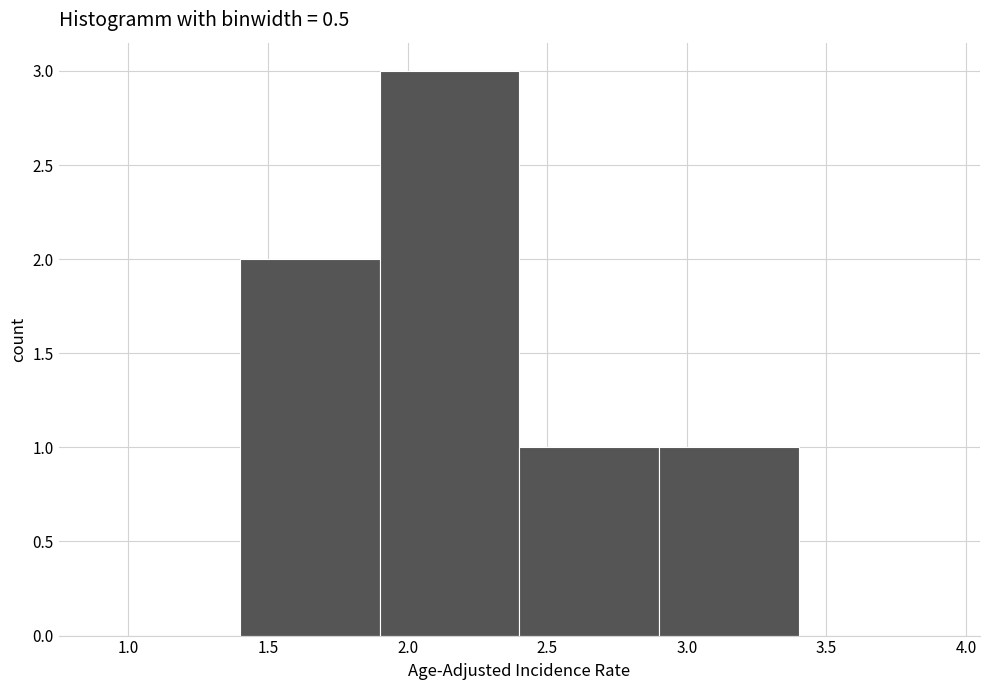

Reading left to right, transcribe this chart: for each bar, give the range it covers on the x-axis and its height. The values are not printed on the chart, so give them approximately, as read against the axis.

0.9 to 1.4: 0
1.4 to 1.9: 2
1.9 to 2.4: 3
2.4 to 2.9: 1
2.9 to 3.4: 1
3.4 to 3.9: 0